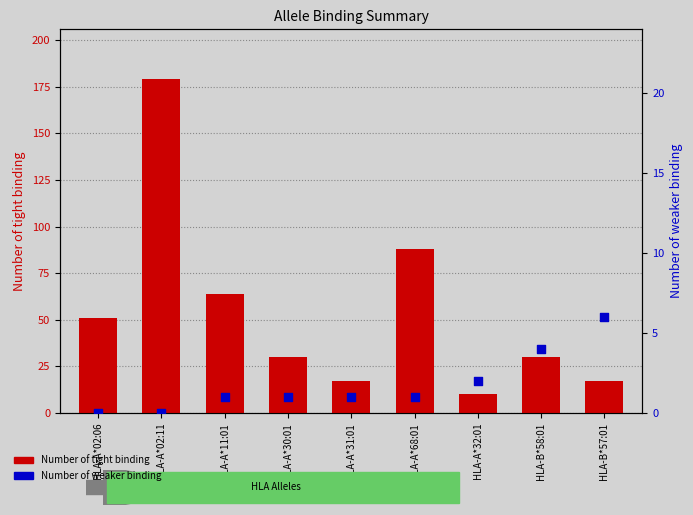

At how many categories does at least one series exceed 8?

9